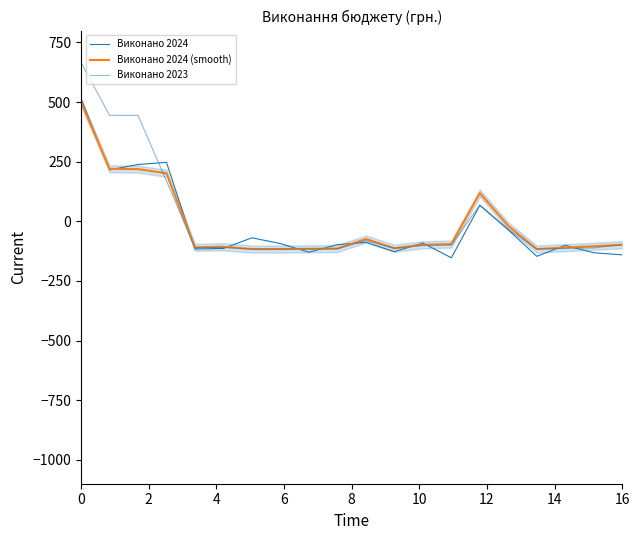

Where is the first local maximum for Виконано 2023?

10